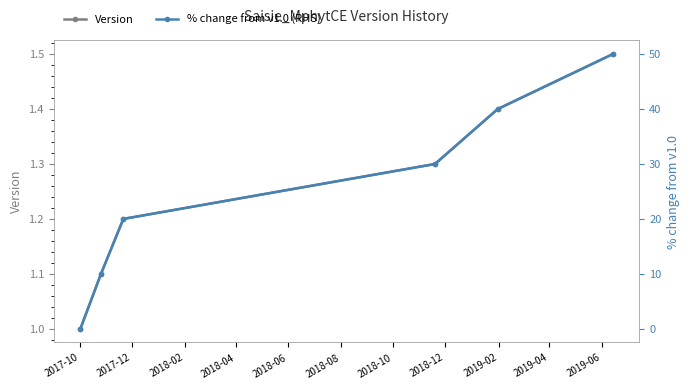

What is the maximum value for Version?

1.5